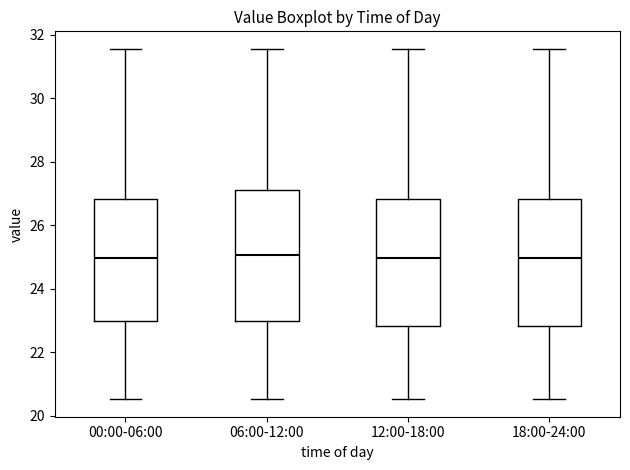

Reading left to right, read every box against the y-axis: the position of its median line, the range the box covers, and the ends of its whiskers. The values are not printed on the chart, so give them approximately, as read against the axis.

00:00-06:00: median 25.0, box 23.0 to 26.8, whiskers 20.6 to 31.6
06:00-12:00: median 25.0, box 23.0 to 27.2, whiskers 20.6 to 31.6
12:00-18:00: median 25.0, box 22.8 to 26.8, whiskers 20.6 to 31.6
18:00-24:00: median 25.0, box 22.8 to 26.8, whiskers 20.6 to 31.6